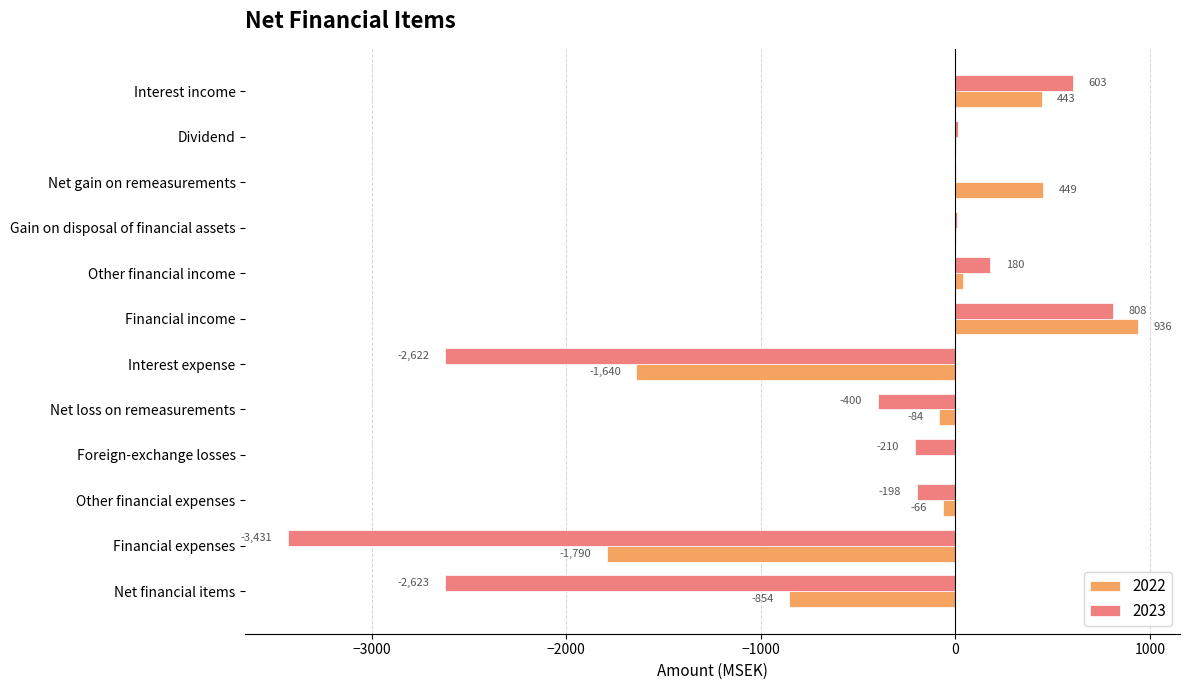

What is the sum of the 2023 values at Net financial items and Financial expenses?

-6054